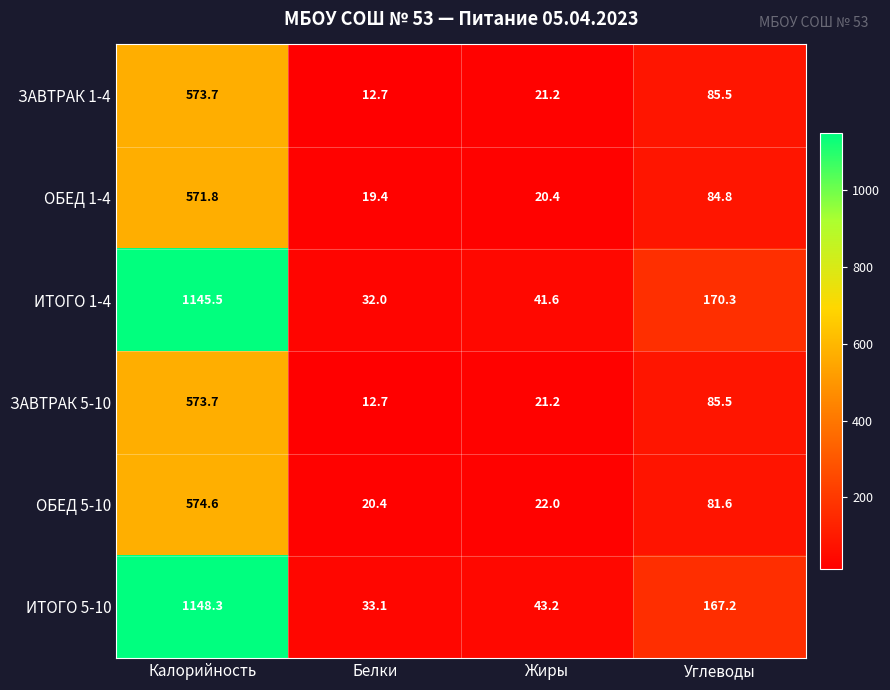

Rank the categories by ИТОГО 1-4 value from highest to lowest.

Калорийность, Углеводы, Жиры, Белки